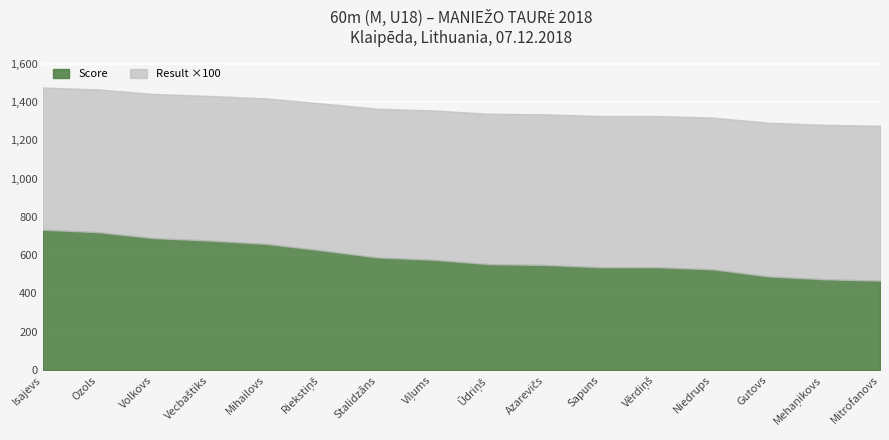

Where is Result nearest to the value 7?

Isajevs